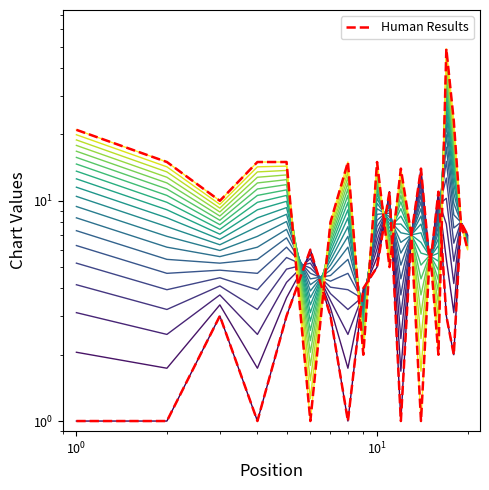

What is the maximum value for Weeks on Chart?

49